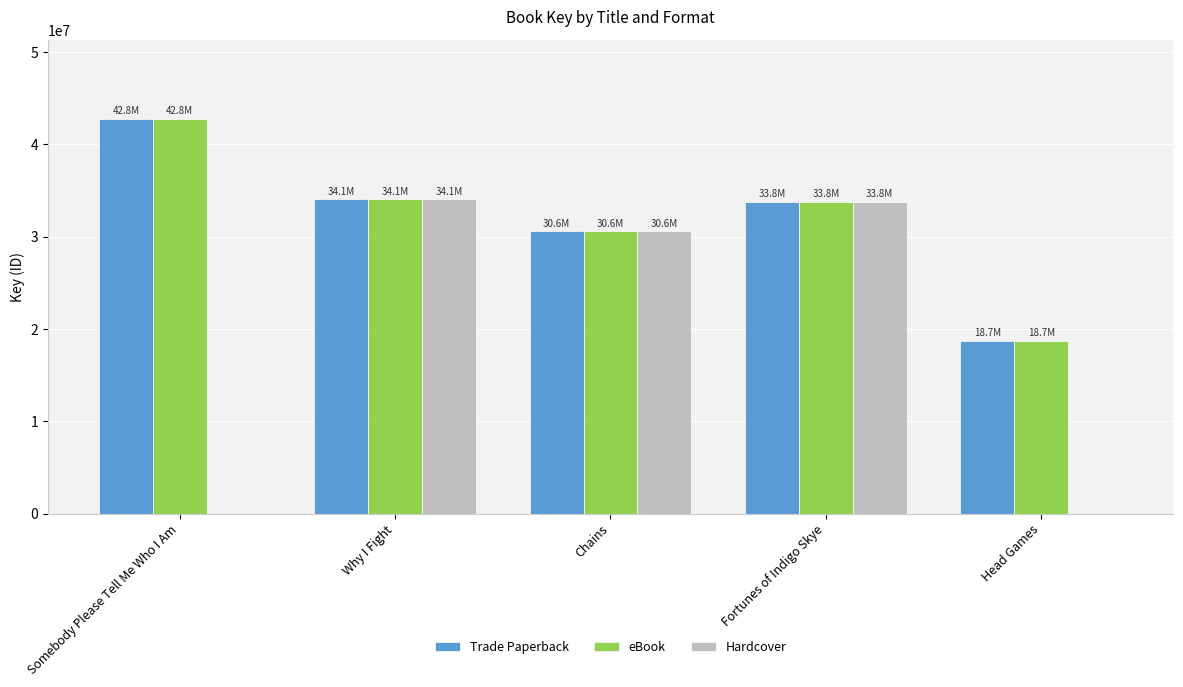

The value of Trade Paperback at Head Games is 6740335. True or false?

False